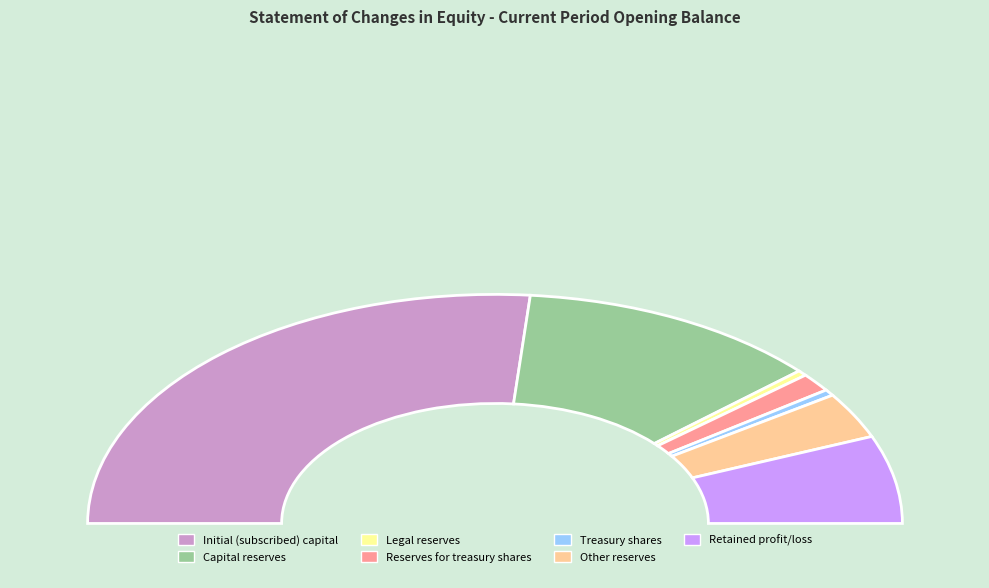

What is the ratio of the value at Reserves for treasury shares to the value at Capital reserves?

0.1